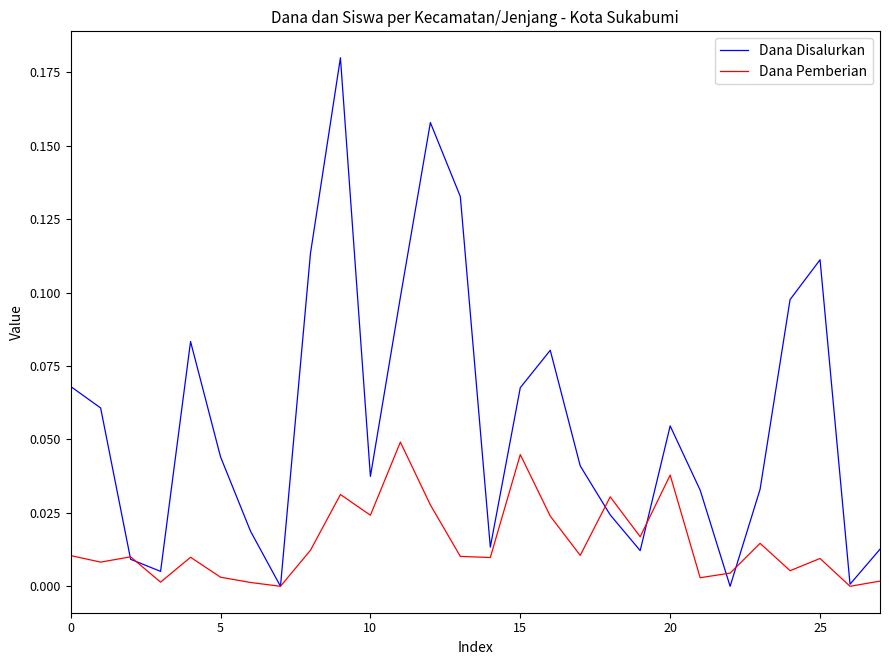

Which series has the largest total across all categories?

Dana Disalurkan